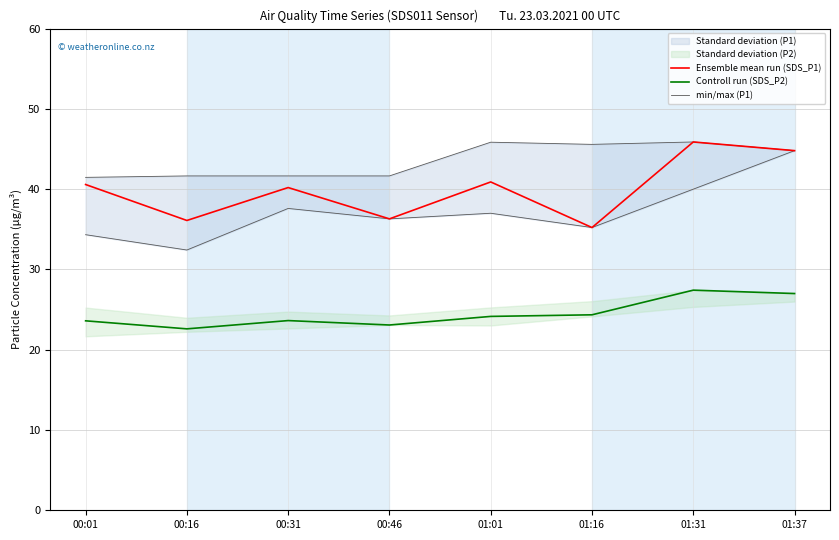

At which category is the sum across all series the highest?

01:37